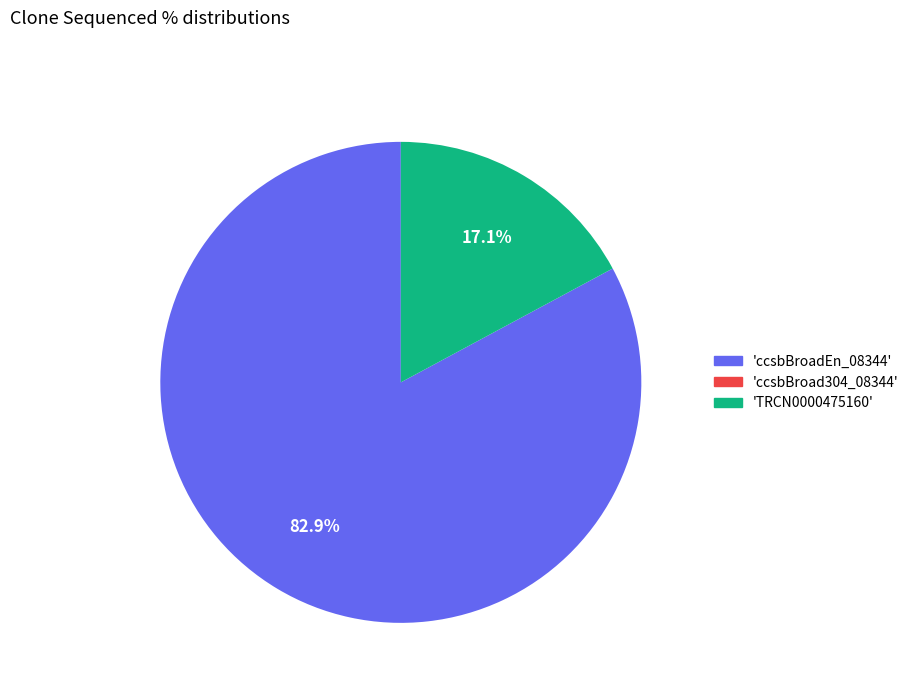

Is there a majority slice in this chart?

Yes